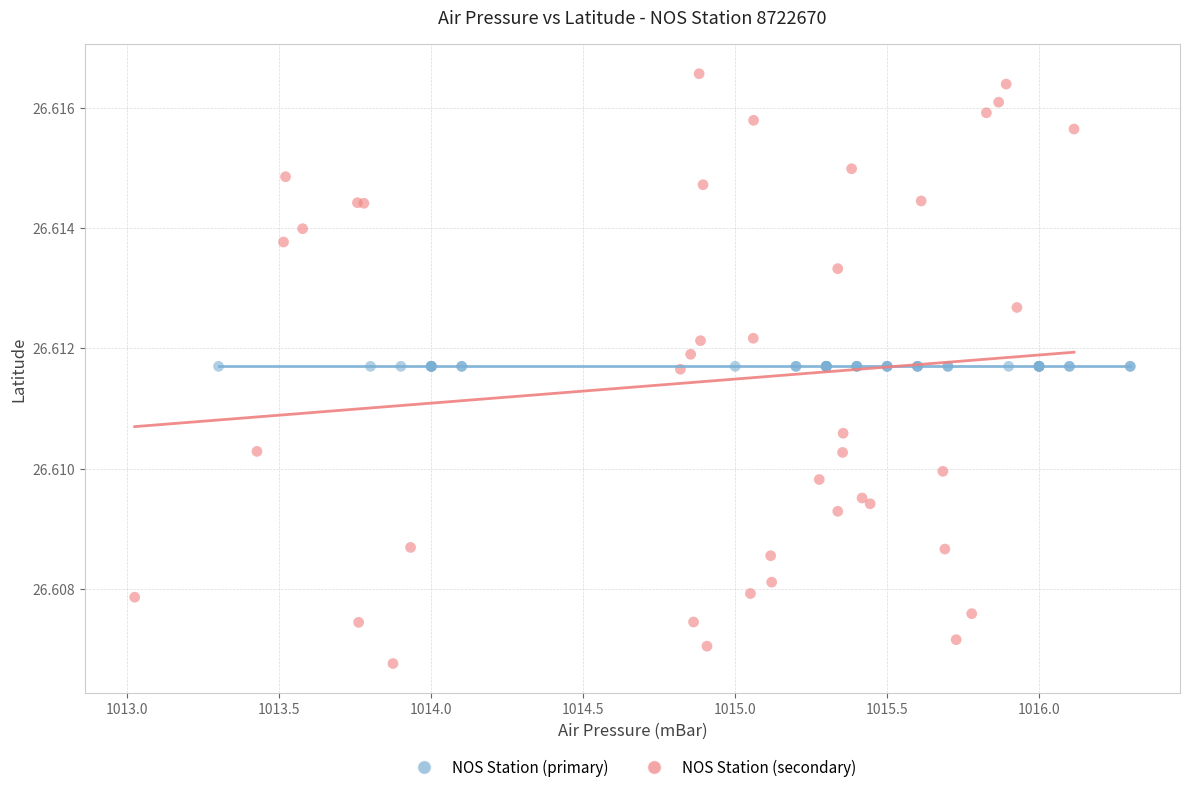

Which series reaches the maximum Y coordinate?

NOS Station (secondary)